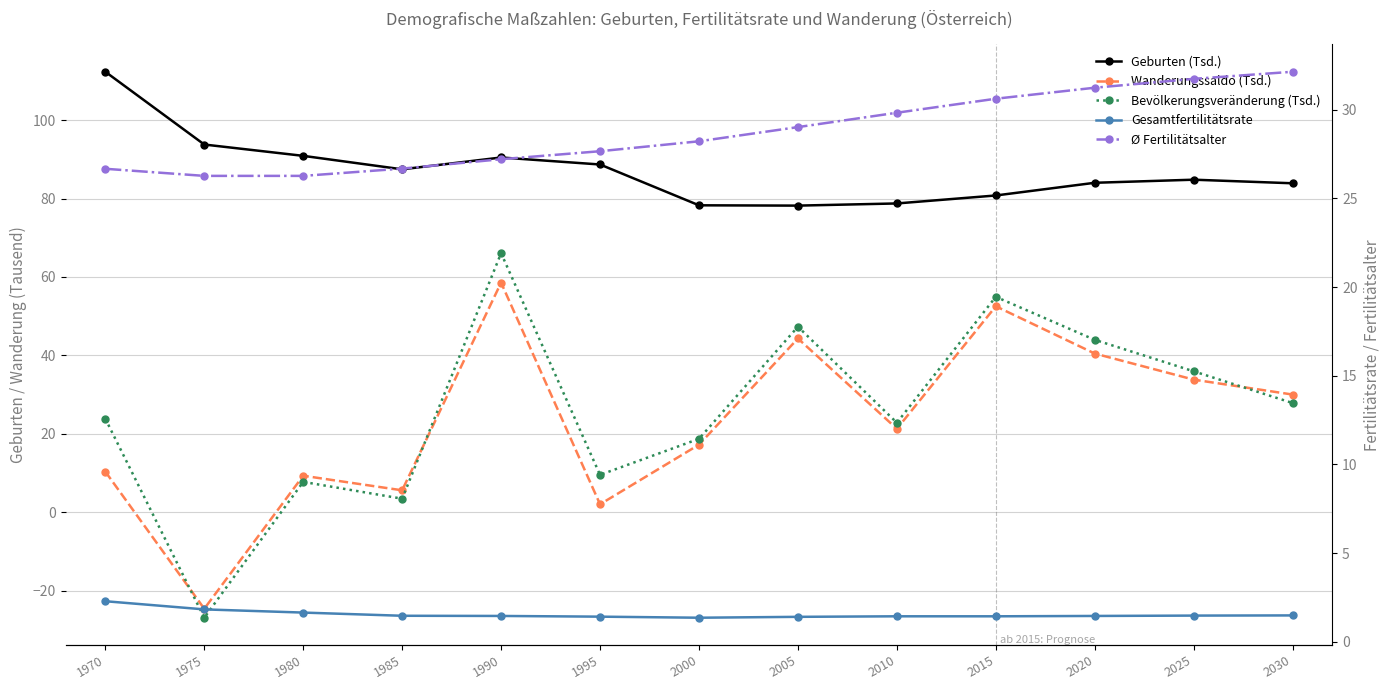

Rank the categories by Geburten (Tsd.) value from highest to lowest.

1970, 1975, 1980, 1990, 1995, 1985, 2025, 2020, 2030, 2015, 2010, 2000, 2005